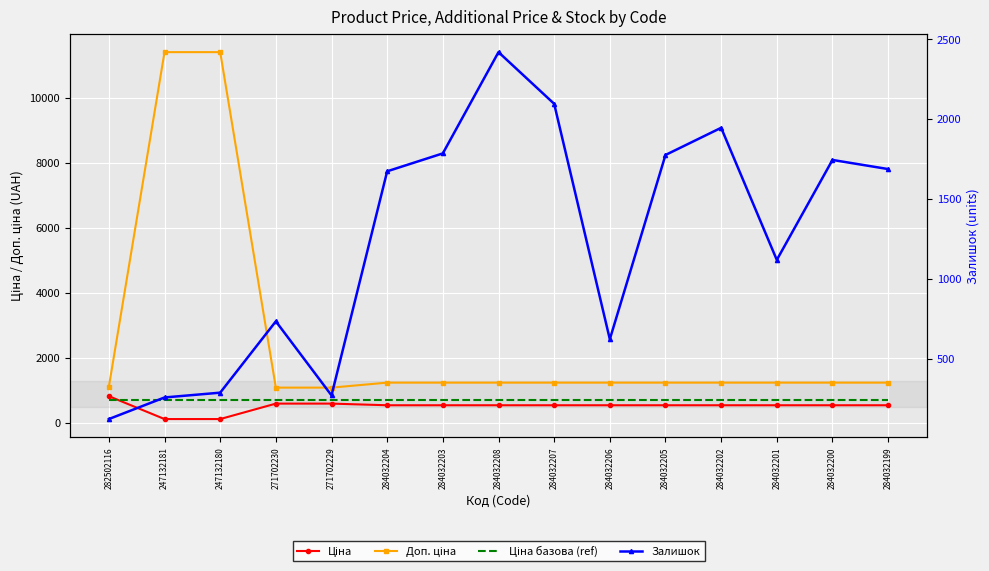

At which label does Доп. ціна first exceed 1235?

247132181